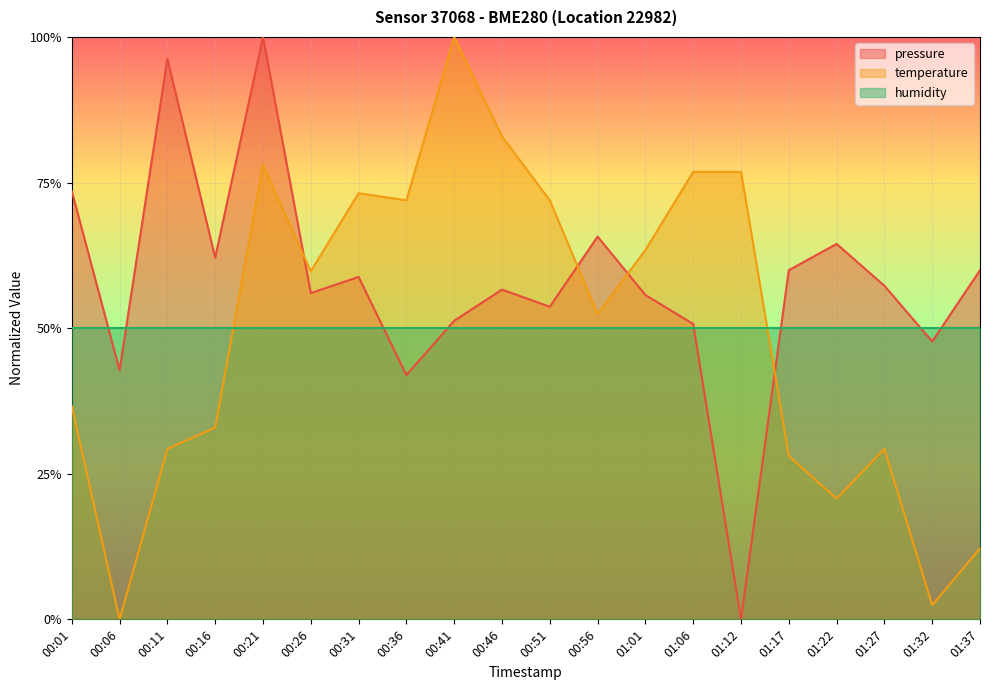

At how many categories does at least one series exceed 0?

20